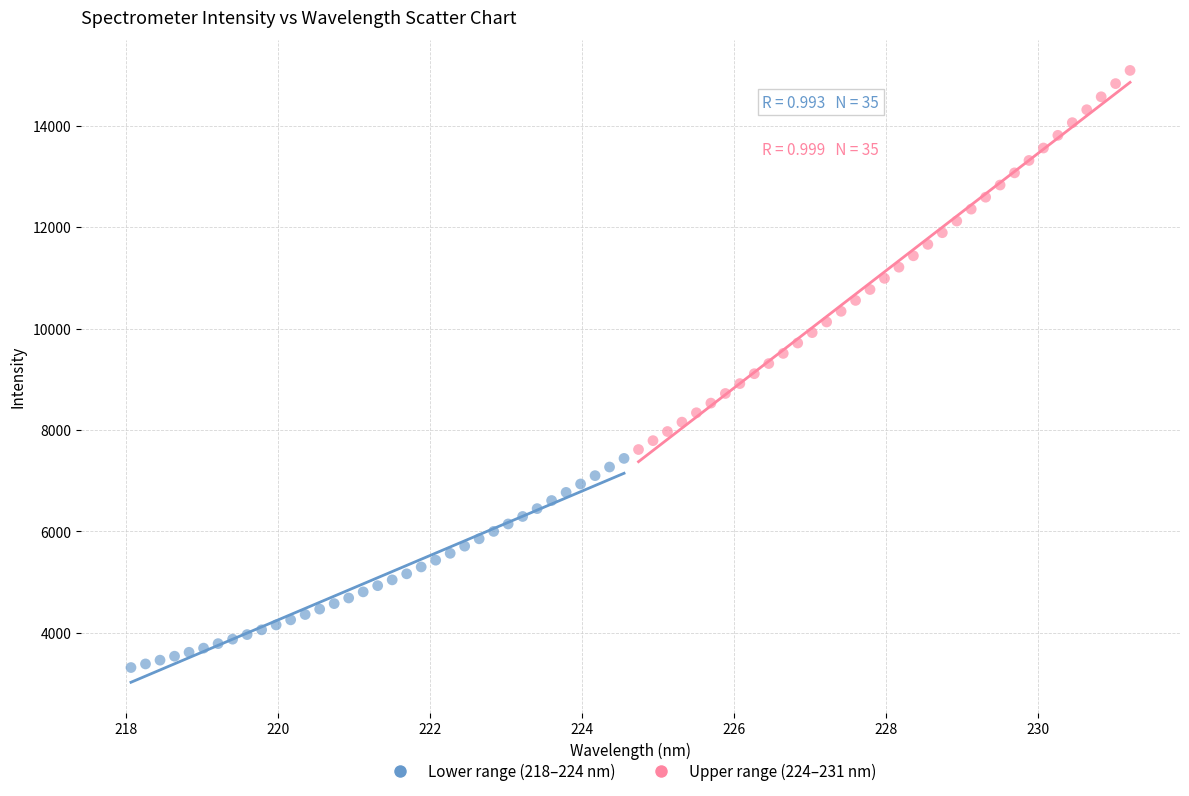

Which series contains the highest Y value?

Upper range (224–231 nm)